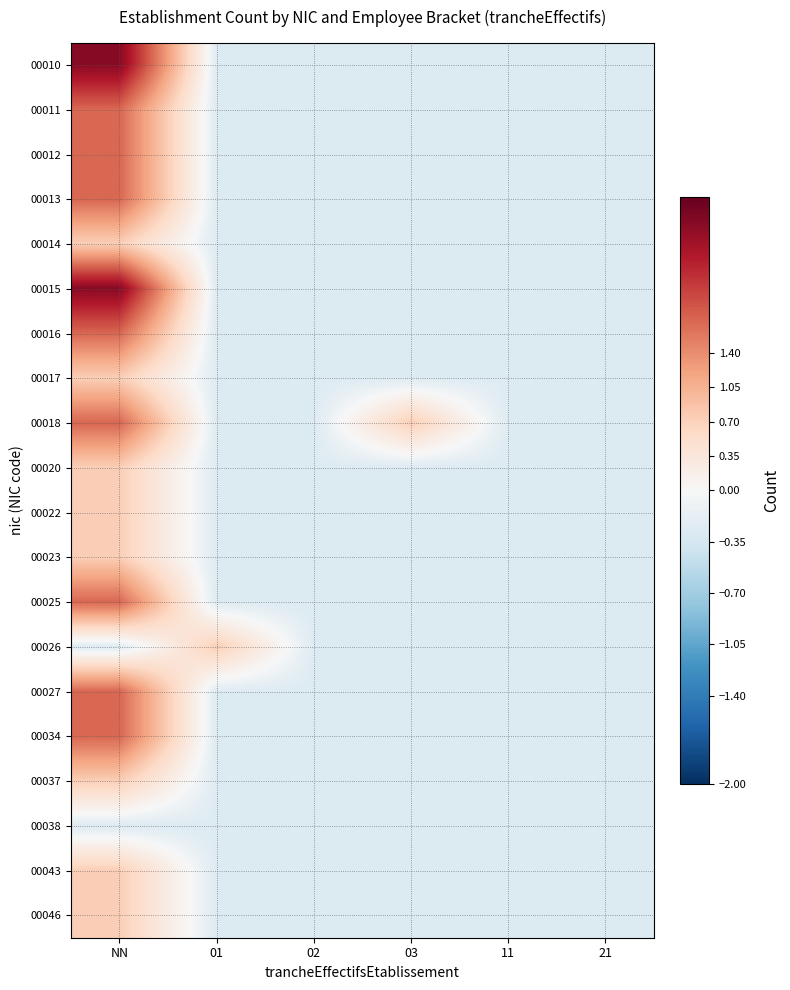

At which category does the chart reach its minimum across all series?

01